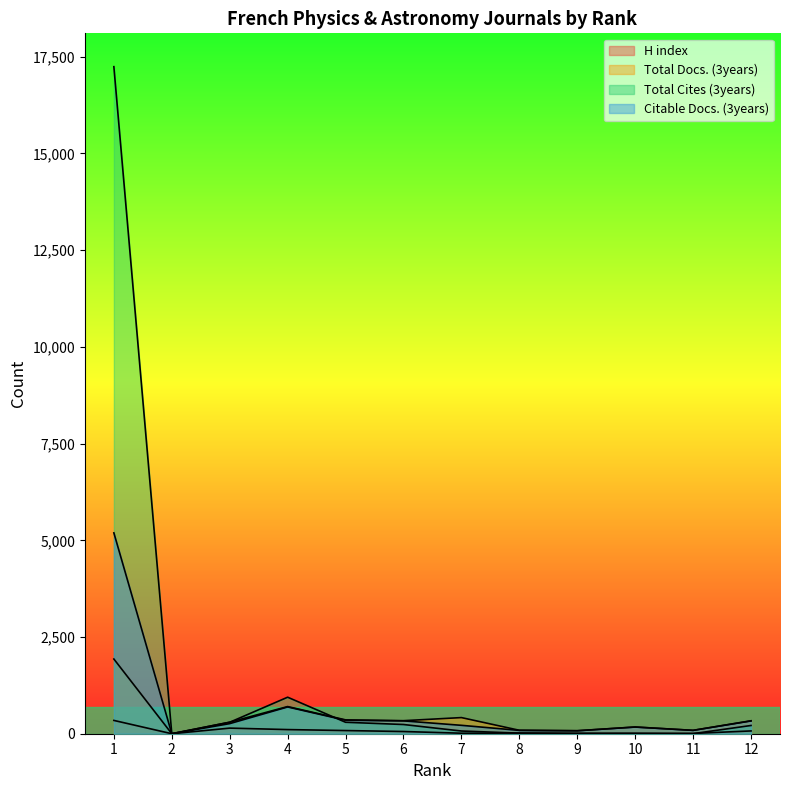

Is it true that H index equals 13 at 10?

False